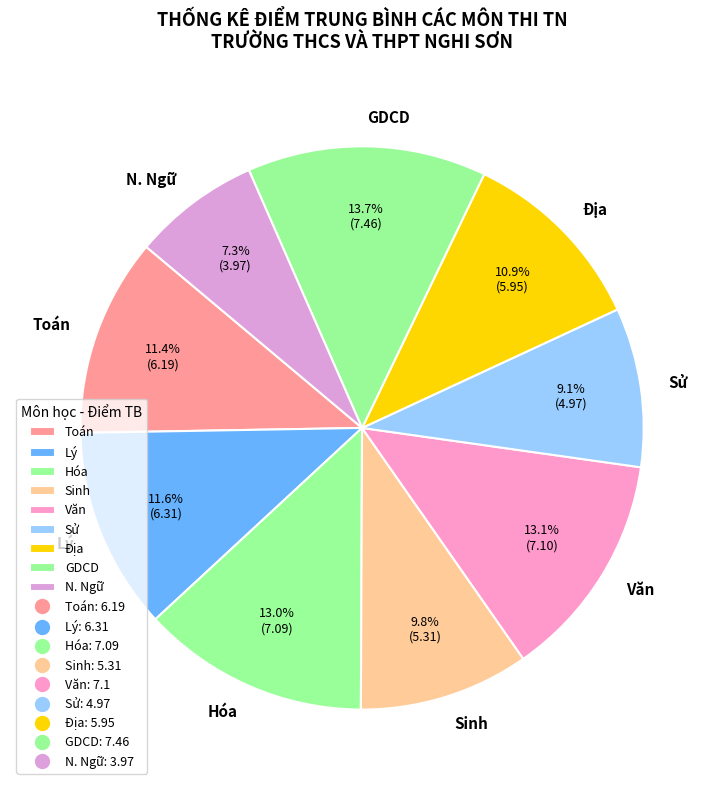

To the nearest percent, what is the average slice percentage?

11%